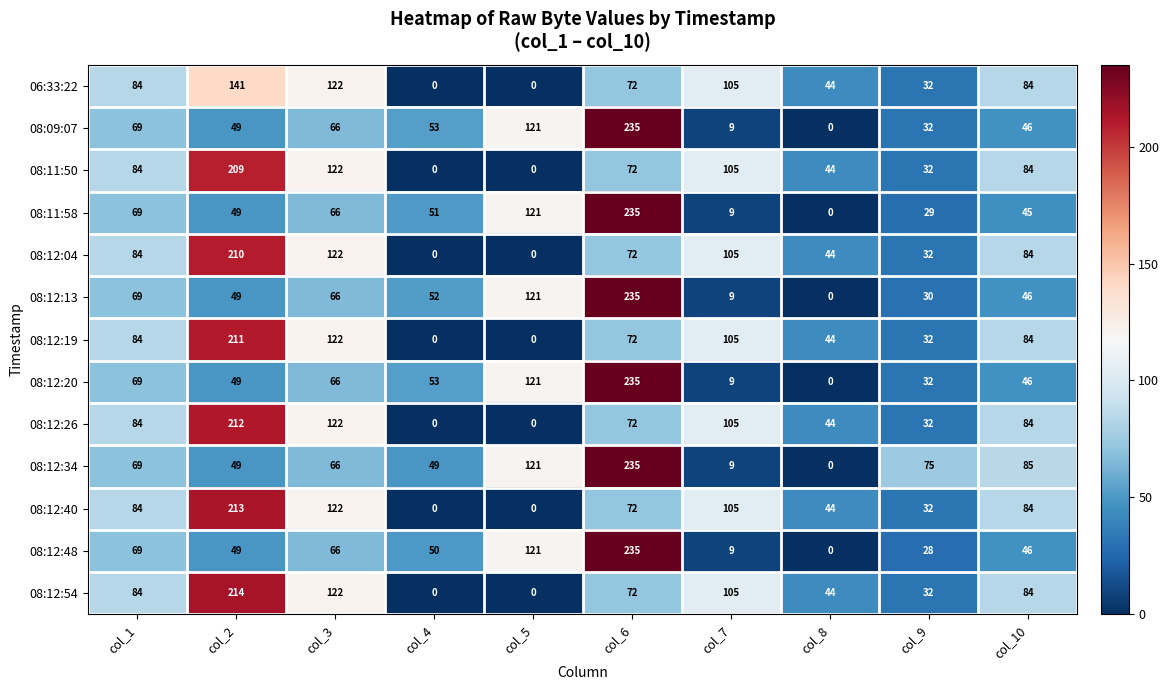

What is the difference between the highest and lowest values at col_5?

121